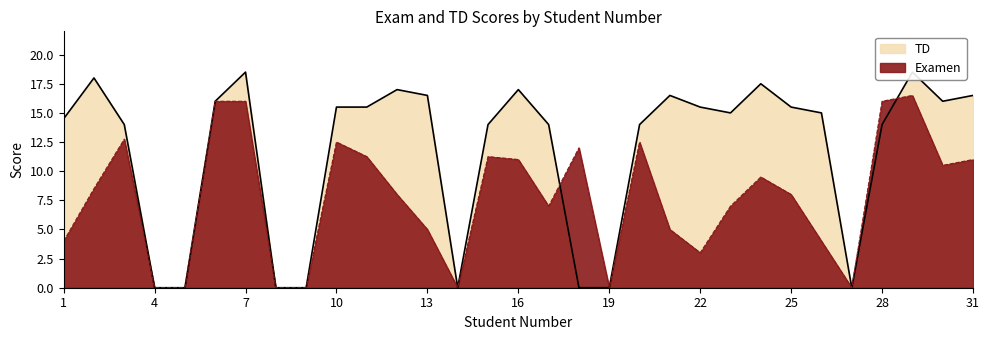

Which series has the largest total across all categories?

TD